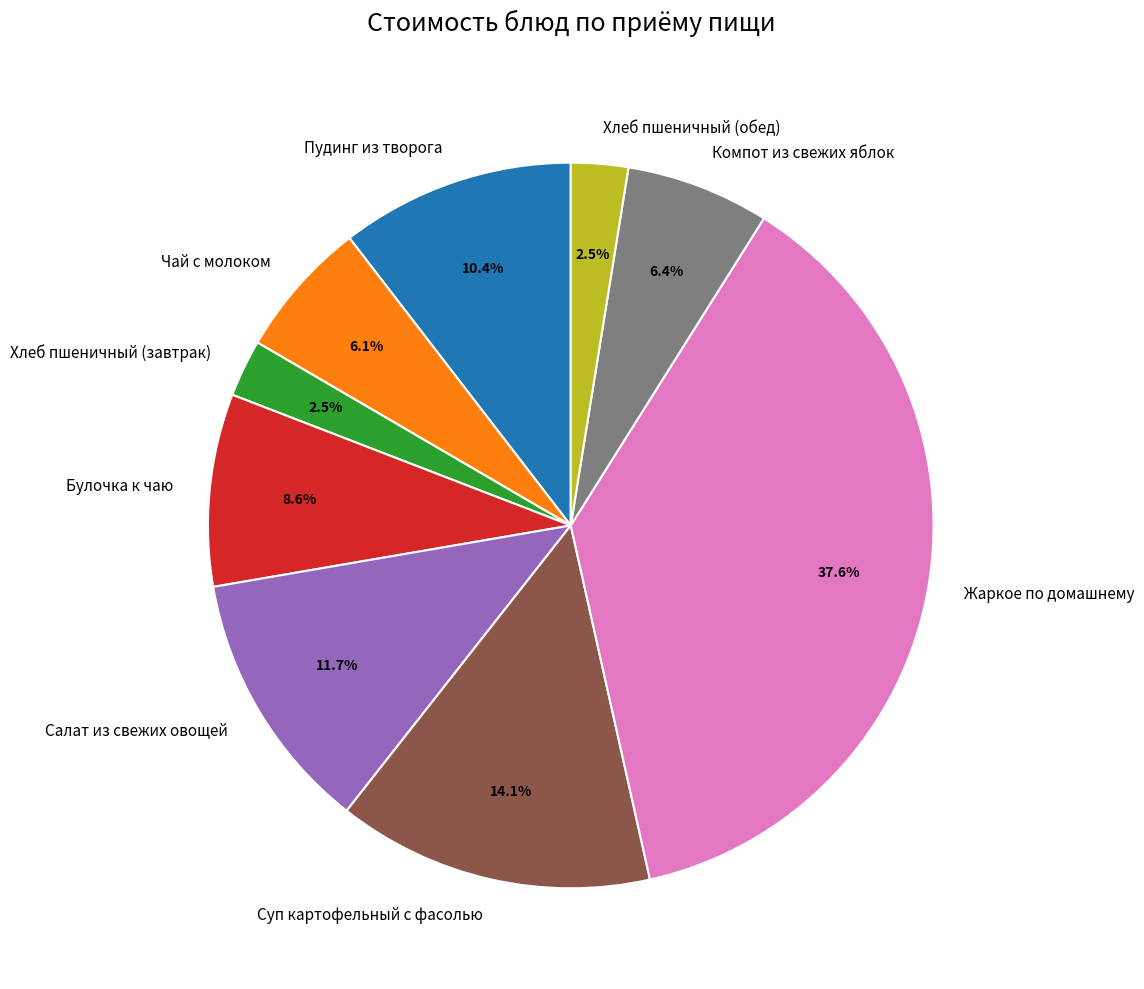

What is the largest slice in the pie chart?

Жаркое по домашнему